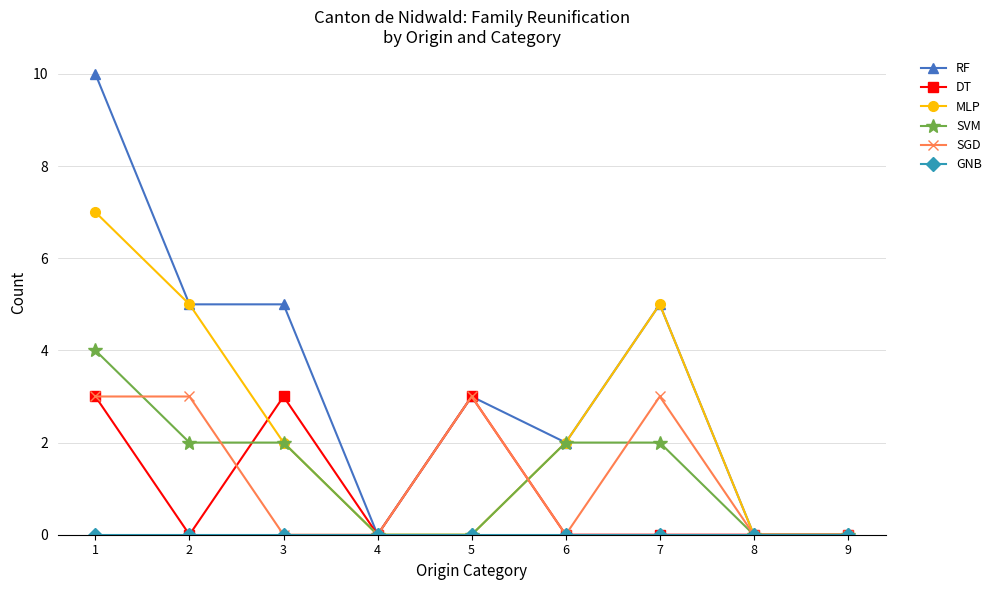

What is the value of the SVM point at the 7th from the left?

2